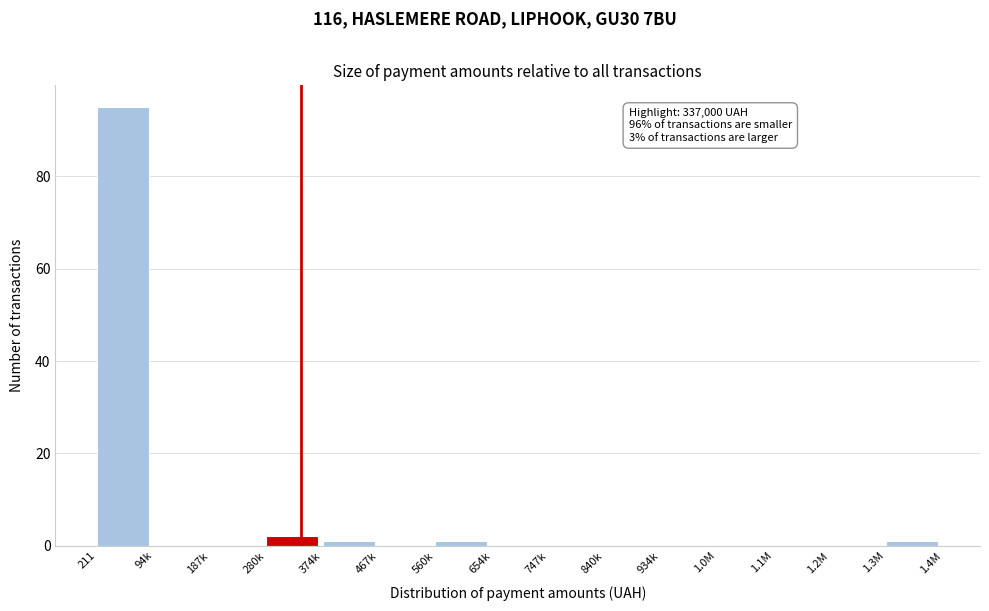

Reading left to right, list all the values displayed in this chart.

211=95	94k=0	187k=0	280k=2	374k=1	467k=0	560k=1	654k=0	747k=0	840k=0	934k=0	1.0M=0	1.1M=0	1.2M=0	1.3M=1